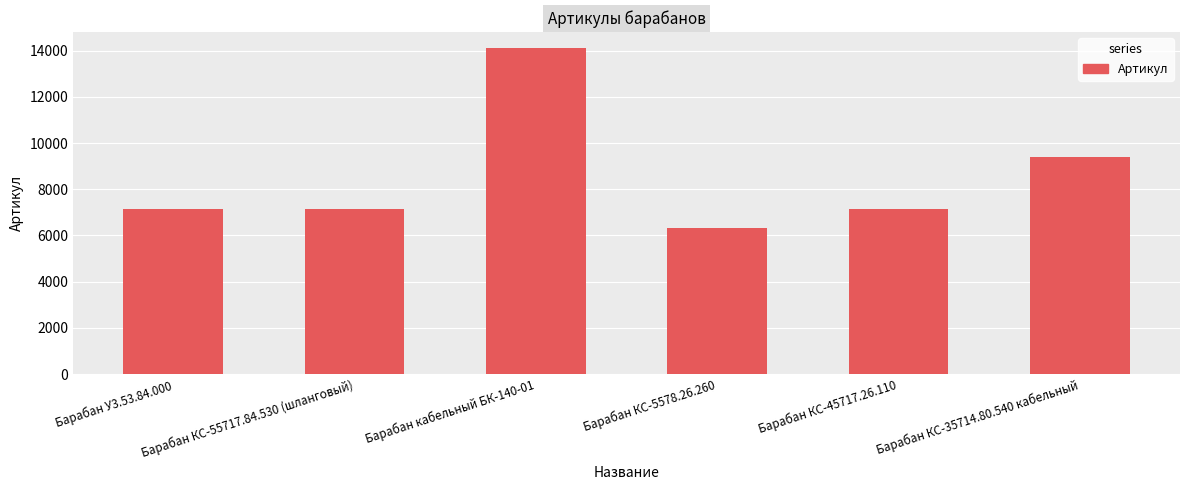

What is the average value?

8543